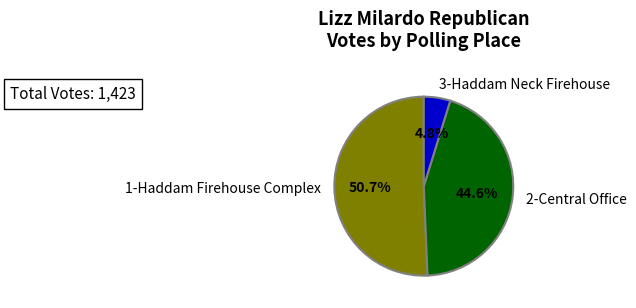

To the nearest percent, what portion does 1-Haddam Firehouse Complex represent?

51%